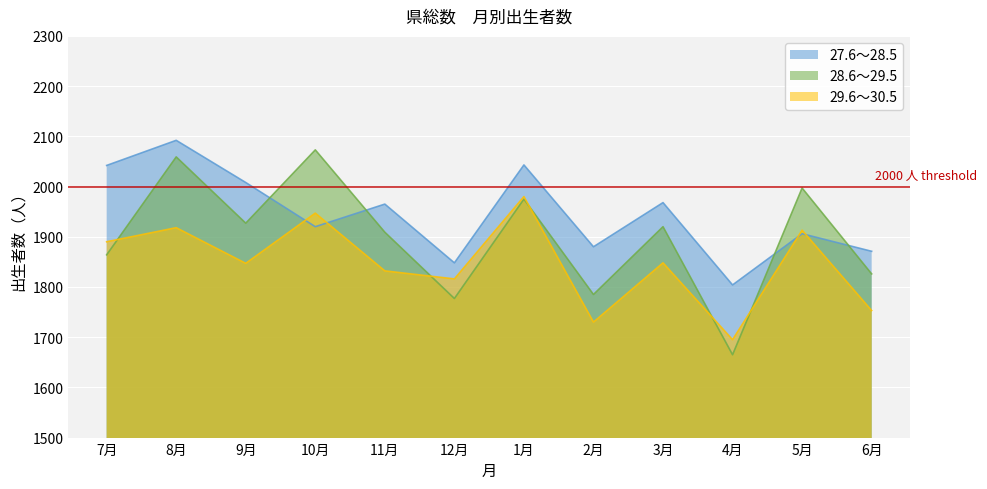

Which series changed the most between 9月 and 4月?

28.6～29.5